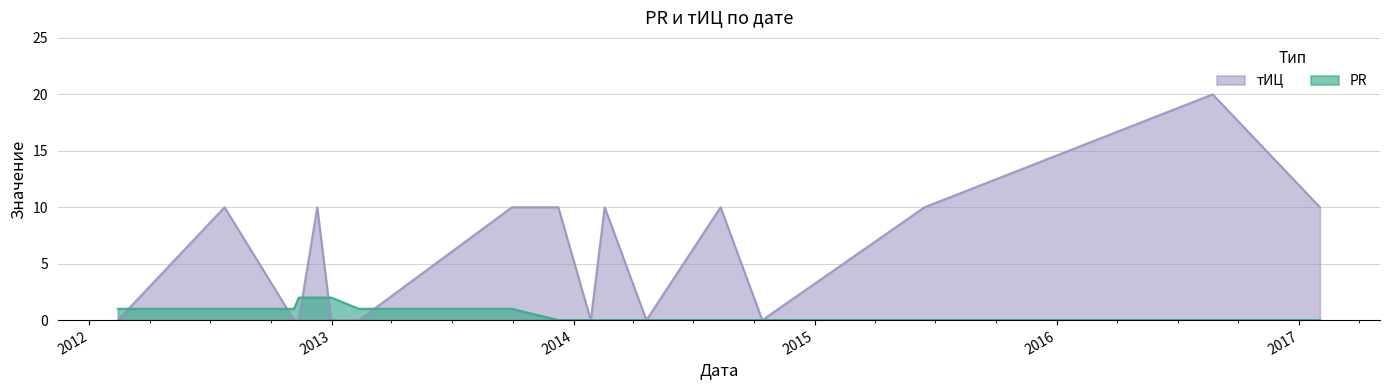

What is the total value across all series at 2013-02-11?

1